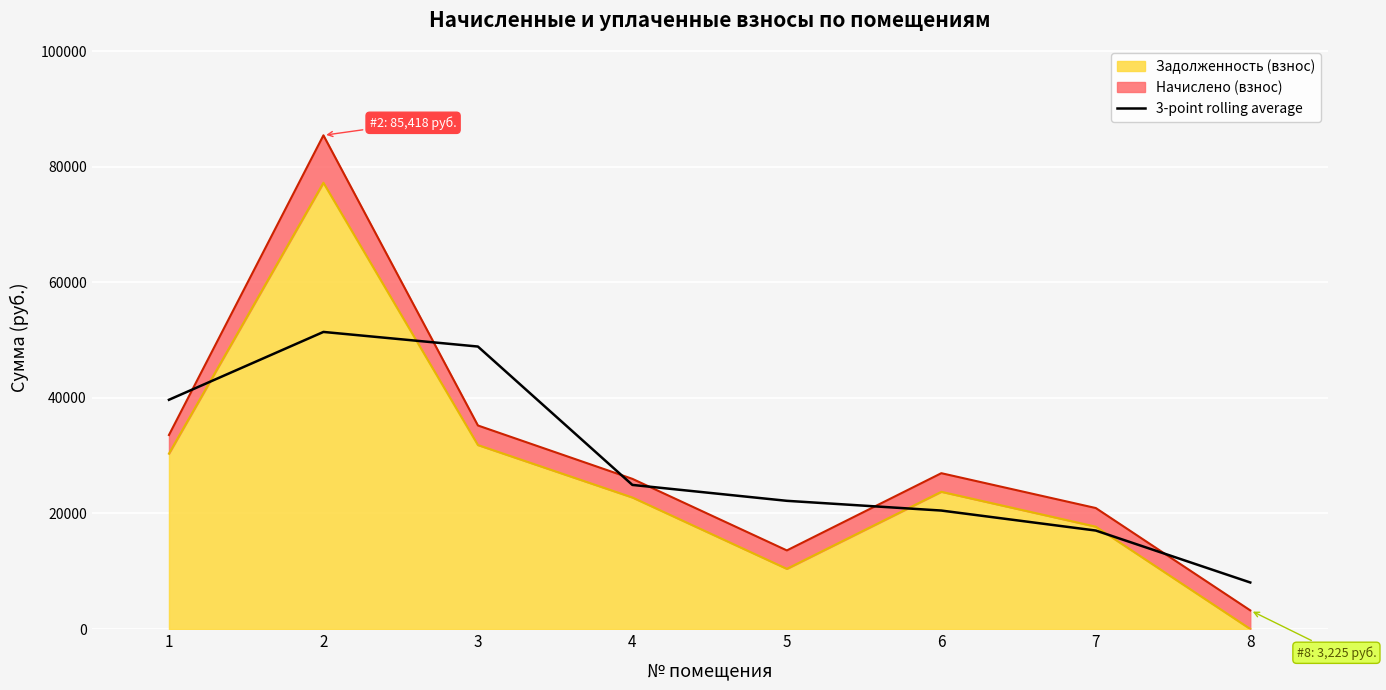

Reading left to right, list all the values displayed in this chart.

39661.9	51400.6	48872.2	24933.0	22181.4	20498.1	17039.7	8052.5